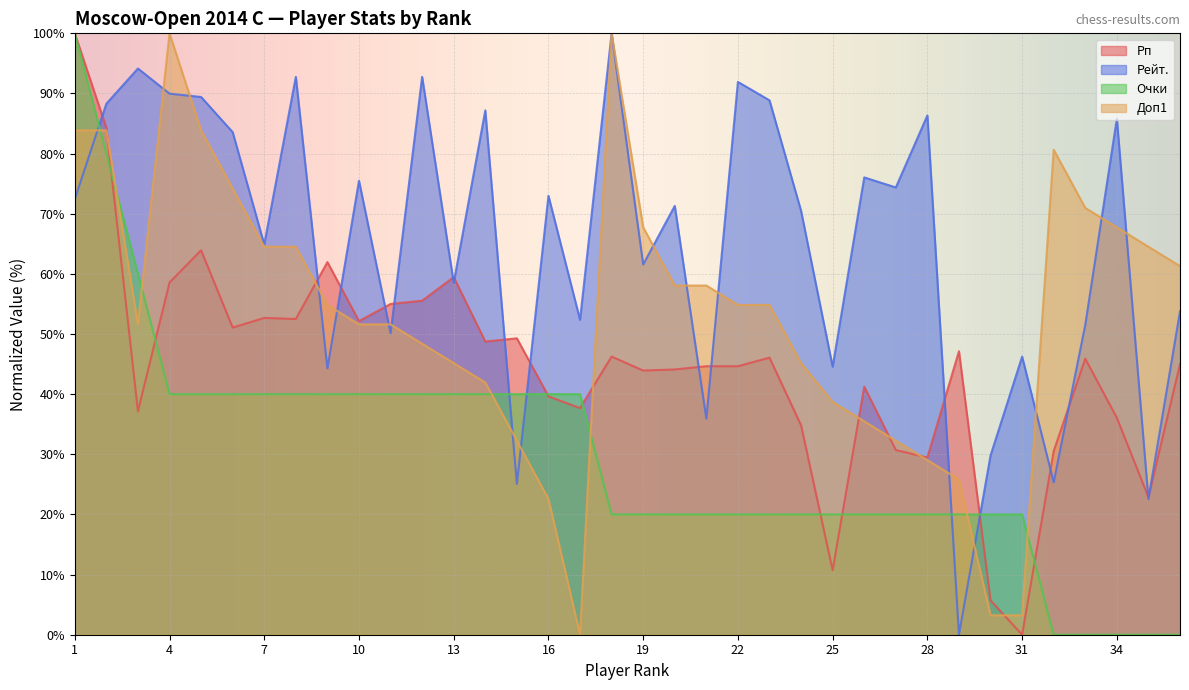

Reading right to left, extract all data points from this chart.

Рп: 36=45.0	35=22.9	34=36.1	33=45.9	32=30.5	31=0.0	30=5.7	29=47.1	28=29.5	27=30.7	26=41.2	25=10.7	24=34.8	23=46.1	22=44.6	21=44.6	20=44.1	19=43.9	18=46.2	17=37.7	16=39.6	15=49.3	14=48.8	13=59.5	12=55.5	11=55.0	10=52.1	9=62.0	8=52.5	7=52.7	6=51.1	5=63.9	4=58.6	3=37.1	2=84.3	1=100.0
Рейт.: 36=53.8	35=22.6	34=85.8	33=51.5	32=25.3	31=46.2	30=29.8	29=0.0	28=86.4	27=74.4	26=76.0	25=44.6	24=70.5	23=88.9	22=91.9	21=35.9	20=71.3	19=61.6	18=100.0	17=52.4	16=73.0	15=25.1	14=87.2	13=58.5	12=92.8	11=50.1	10=75.5	9=44.3	8=92.8	7=64.9	6=83.6	5=89.4	4=90.0	3=94.2	2=88.3	1=72.4
Очки: 36=0.0	35=0.0	34=0.0	33=0.0	32=0.0	31=20.0	30=20.0	29=20.0	28=20.0	27=20.0	26=20.0	25=20.0	24=20.0	23=20.0	22=20.0	21=20.0	20=20.0	19=20.0	18=20.0	17=40.0	16=40.0	15=40.0	14=40.0	13=40.0	12=40.0	11=40.0	10=40.0	9=40.0	8=40.0	7=40.0	6=40.0	5=40.0	4=40.0	3=60.0	2=80.0	1=100.0
Доп1: 36=61.3	35=64.5	34=67.7	33=71.0	32=80.6	31=3.2	30=3.2	29=25.8	28=29.0	27=32.3	26=35.5	25=38.7	24=45.2	23=54.8	22=54.8	21=58.1	20=58.1	19=67.7	18=100.0	17=0.0	16=22.6	15=32.3	14=41.9	13=45.2	12=48.4	11=51.6	10=51.6	9=54.8	8=64.5	7=64.5	6=74.2	5=83.9	4=100.0	3=51.6	2=83.9	1=83.9